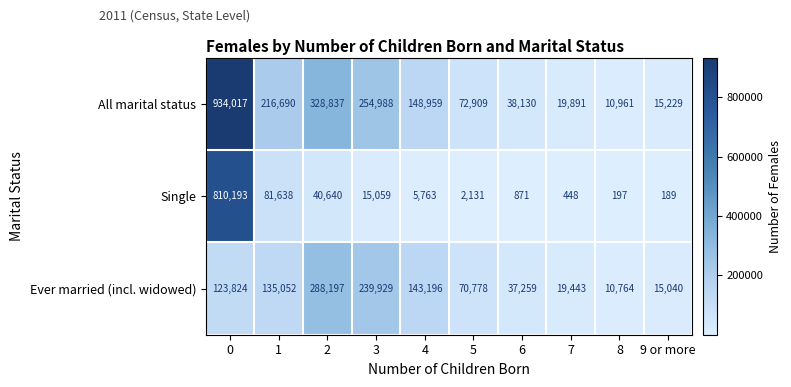

Is it true that All marital status equals 458468 at 0?

False